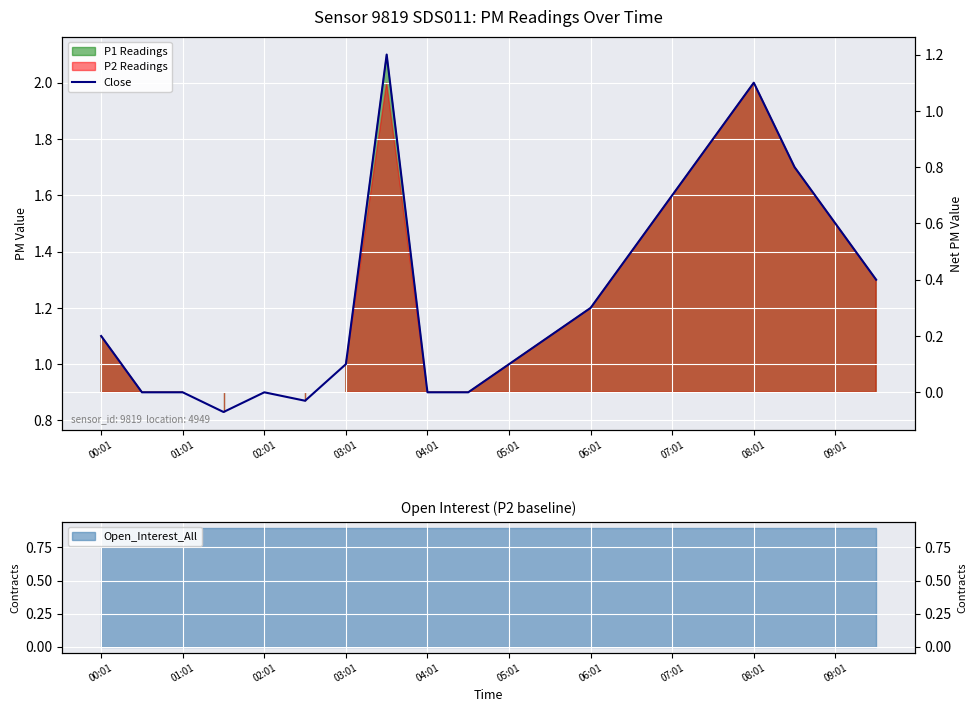

How many data points does each series have?

20